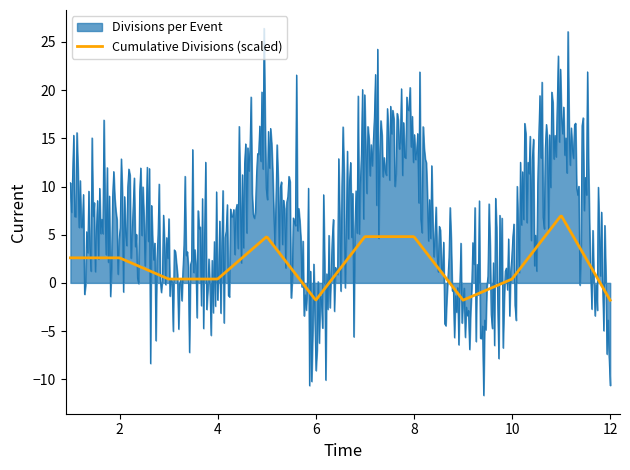

What is the greatest value displayed?

26.4